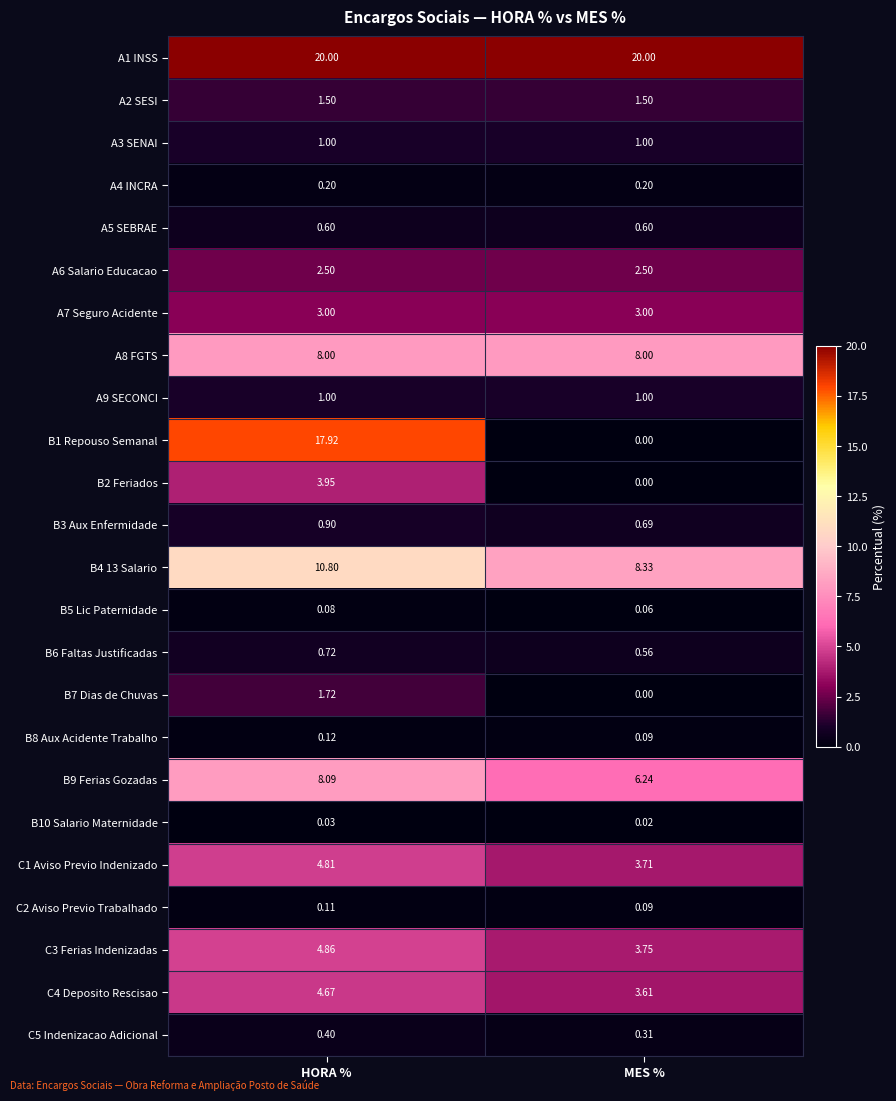

At which label is B1 Repouso Semanal closest to 8?

MES %